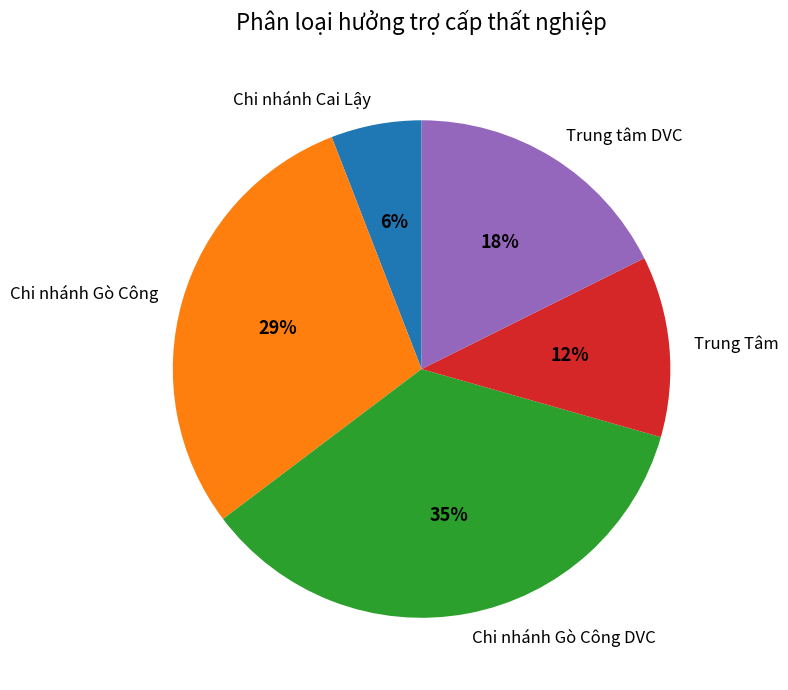

What percentage is the Chi nhánh Gò Công DVC slice, to the nearest percent?

35%